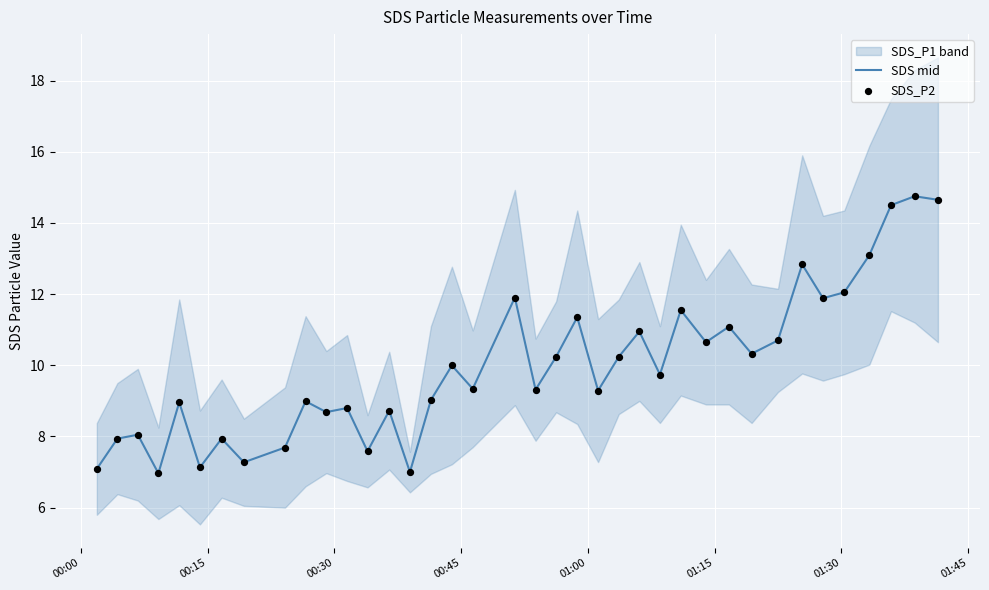

What is the lowest value of the SDS mid series?

7.0